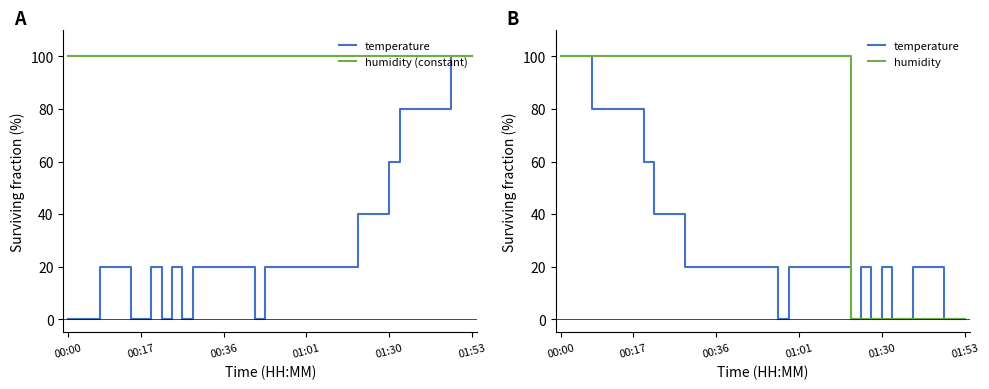

What is the difference between the maximum and minimum values in the humidity series?

100.0